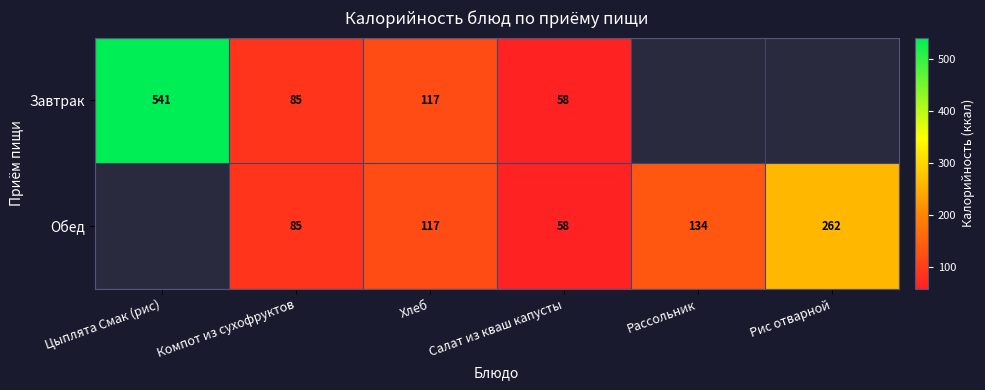

What is the greatest value displayed?

541.0